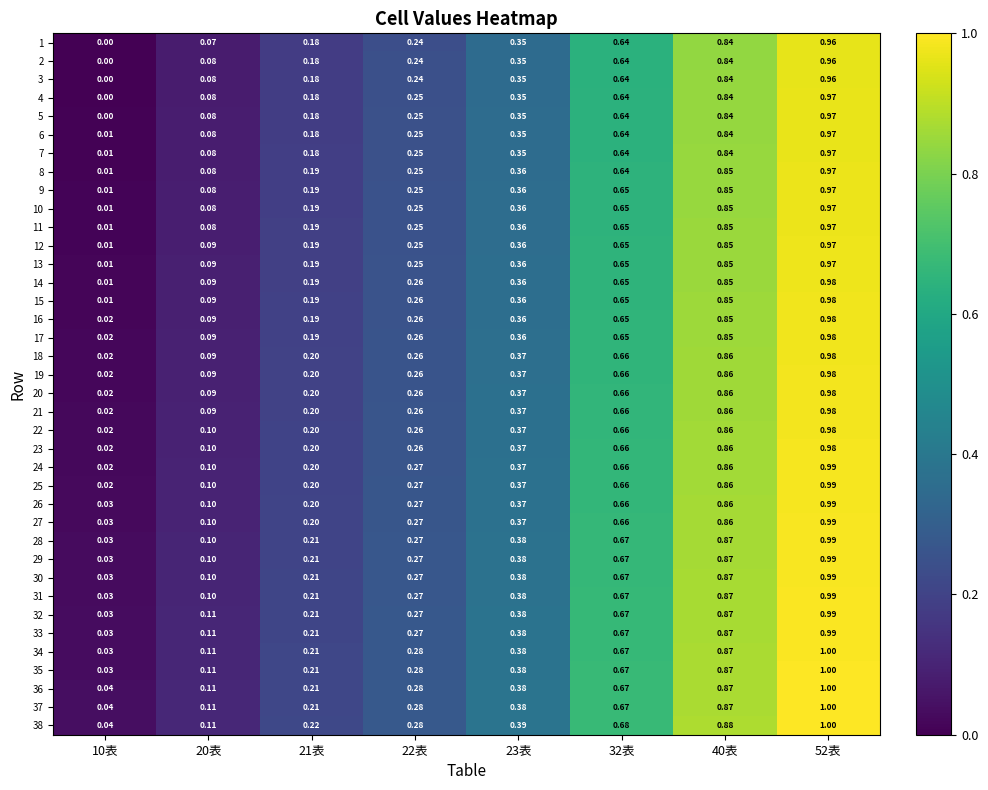

Is the value of 33 at 22表 greater than the value of 36 at 22表?

No